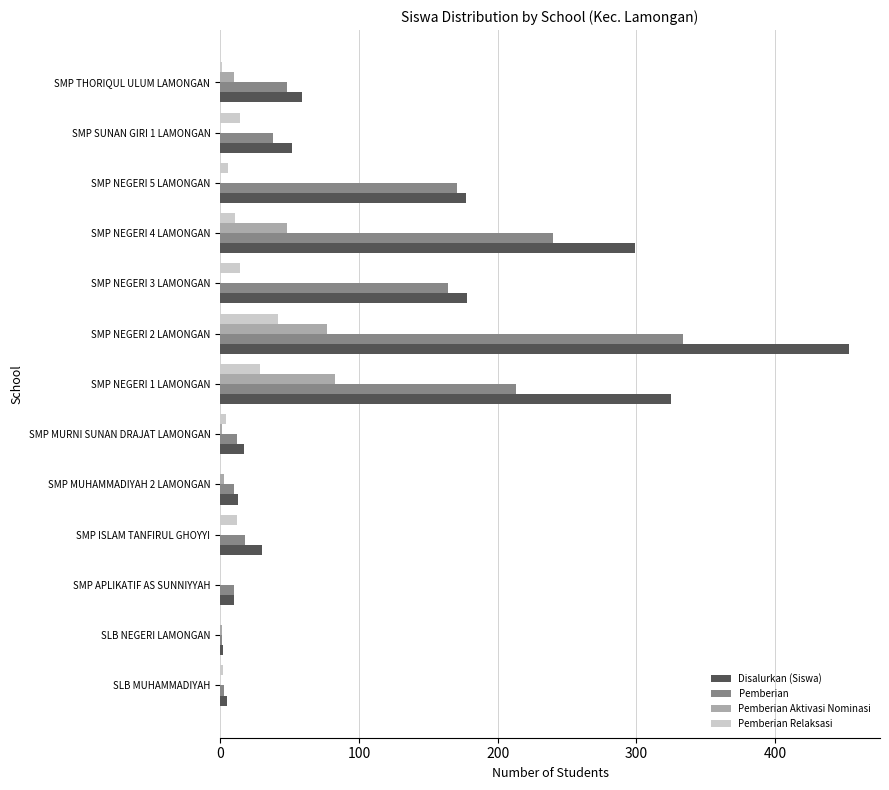

Which series has the largest range (max minus min)?

Disalurkan (Siswa)